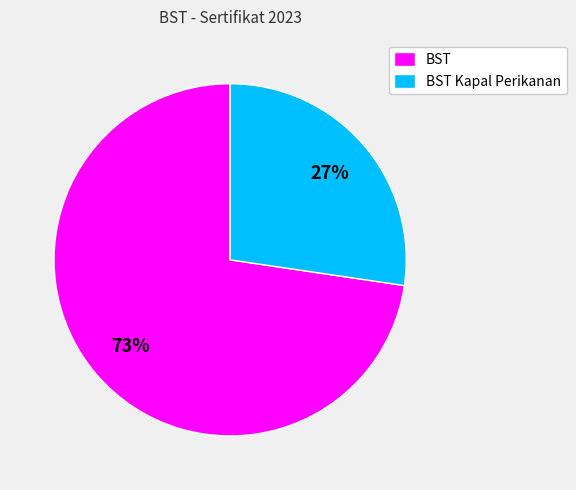

True or false: BST accounts for 73% of the total.

True